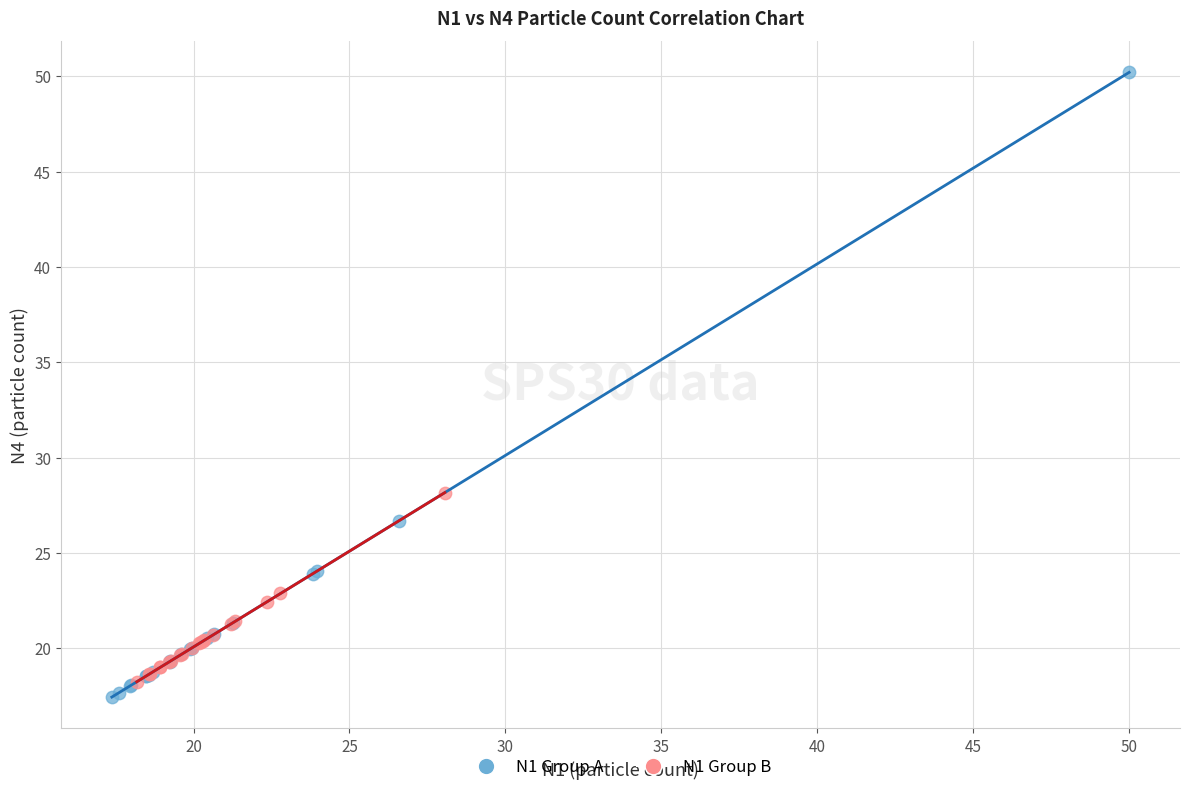

Which series has the largest Y range (max minus min)?

N1 Group A